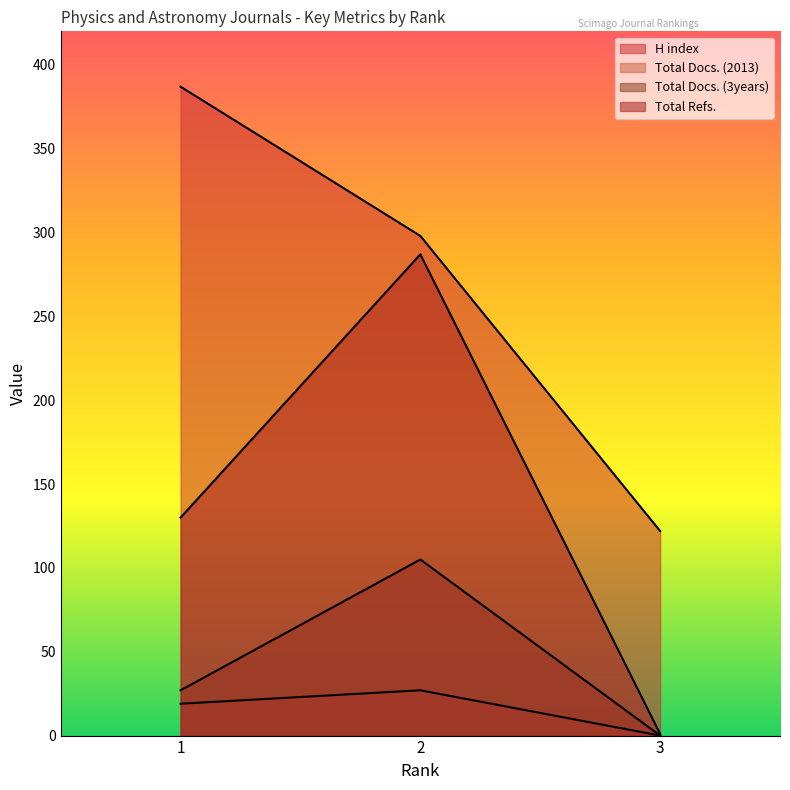

The Total Refs. series shows 2 at 3. True or false?

False